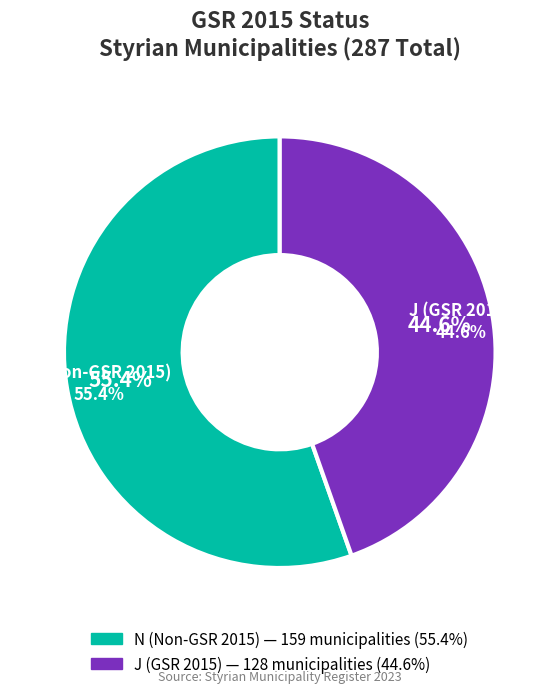

Is N the majority of the pie?

Yes